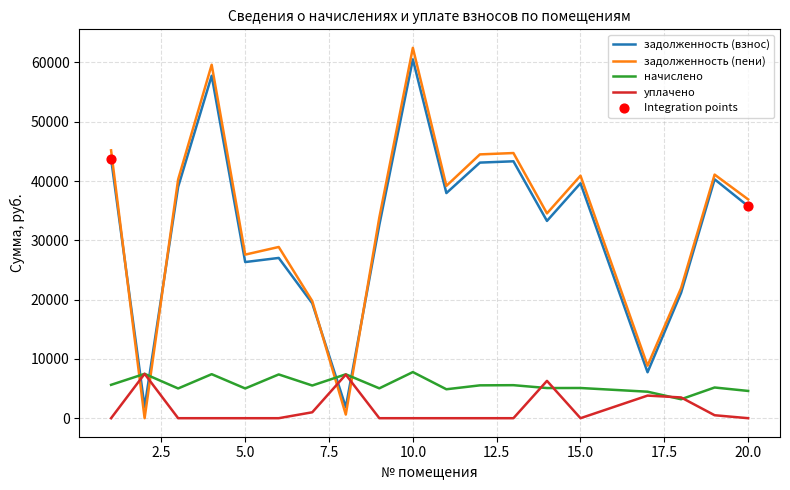

Which series has the largest total across all categories?

задолженность (пени)